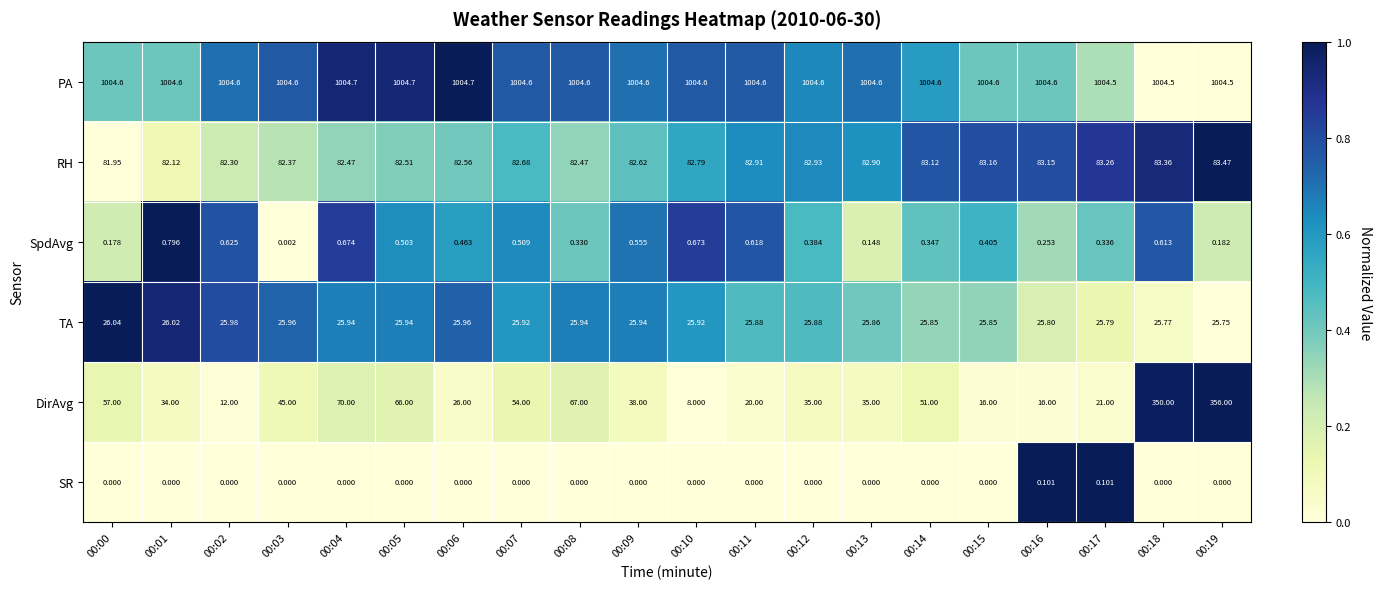

What is the greatest value displayed?

1004.7